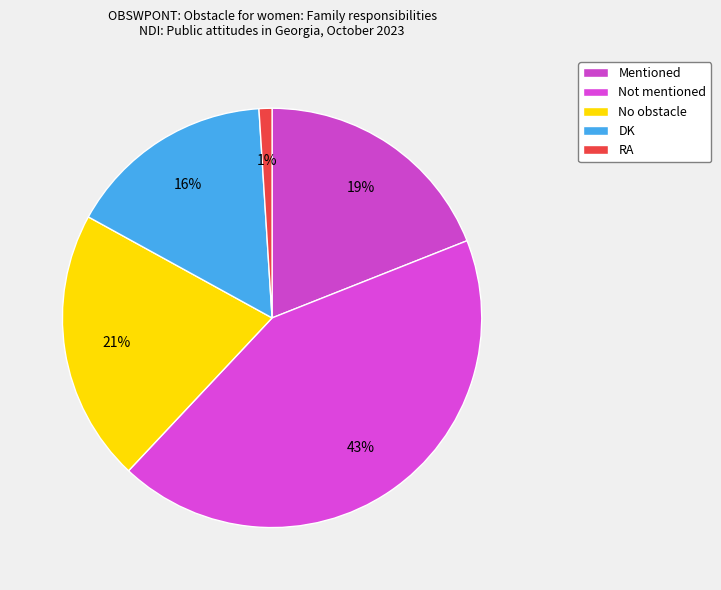

True or false: DK accounts for 4% of the total.

False